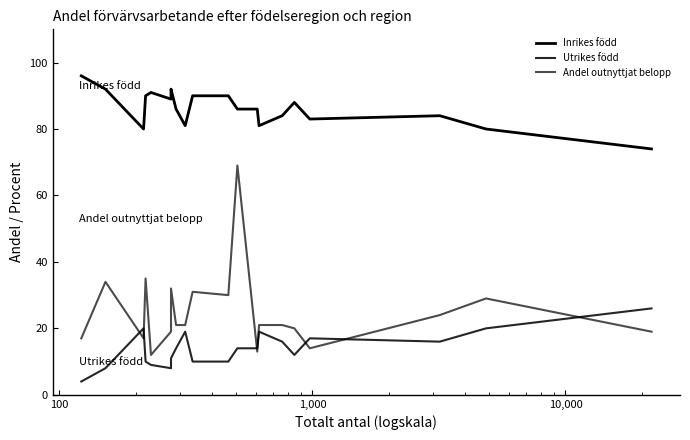

List the series in order of their peak value, lowest first.

Utrikes född, Andel outnyttjat belopp, Inrikes född